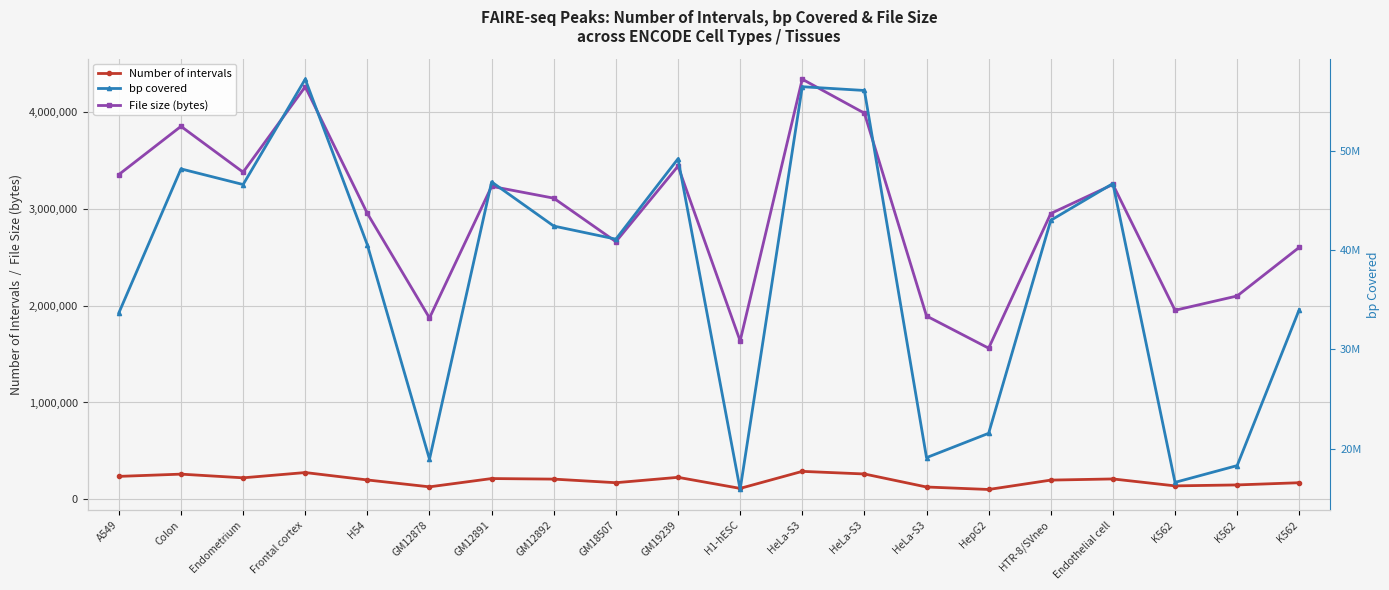

Reading left to right, transcribe all the data shown in this chart.

Number of intervals: A549=235562	Colon=258813	Endometrium=220677	Frontal cortex=275286	H54=198618	GM12878=127367	GM12891=213149	GM12892=207309	GM18507=170163	GM19239=225806	H1-hESC=111389	HeLa-S3=287494	HeLa-S3=260494	HeLa-S3=125776	HepG2=100084	HTR-8/SVneo=197109	Endothelial cell=209101	K562=137373	K562=147194	K562=170026
File size (bytes): A549=3357825	Colon=3856192	Endometrium=3382330	Frontal cortex=4266094	H54=2955020	GM12878=1874080	GM12891=3235535	GM12892=3113308	GM18507=2663353	GM19239=3444266	H1-hESC=1636853	HeLa-S3=4343900	HeLa-S3=3992633	HeLa-S3=1894710	HepG2=1561648	HTR-8/SVneo=2954590	Endothelial cell=3254844	K562=1953808	K562=2101662	K562=2604975
bp covered: A549=33682828	Colon=48201112	Endometrium=46623365	Frontal cortex=57244269	H54=40532154	GM12878=18925732	GM12891=46886875	GM12892=42436939	GM18507=41118043	GM19239=49221268	H1-hESC=15874460	HeLa-S3=56486922	HeLa-S3=56107652	HeLa-S3=19086459	HepG2=21540296	HTR-8/SVneo=43014077	Endothelial cell=46722106	K562=16591883	K562=18283774	K562=34022076